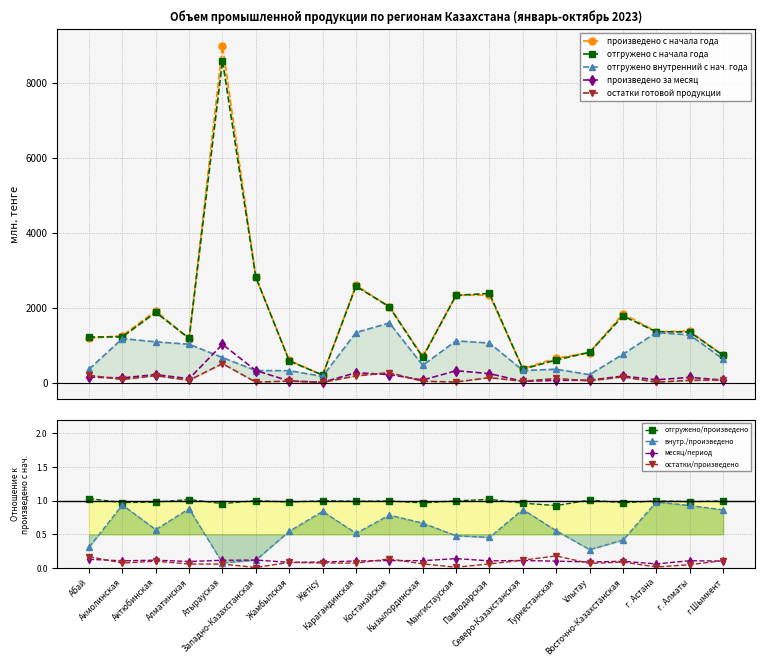

True or false: произведено за месяц has more than 0 interior local peaks.

True